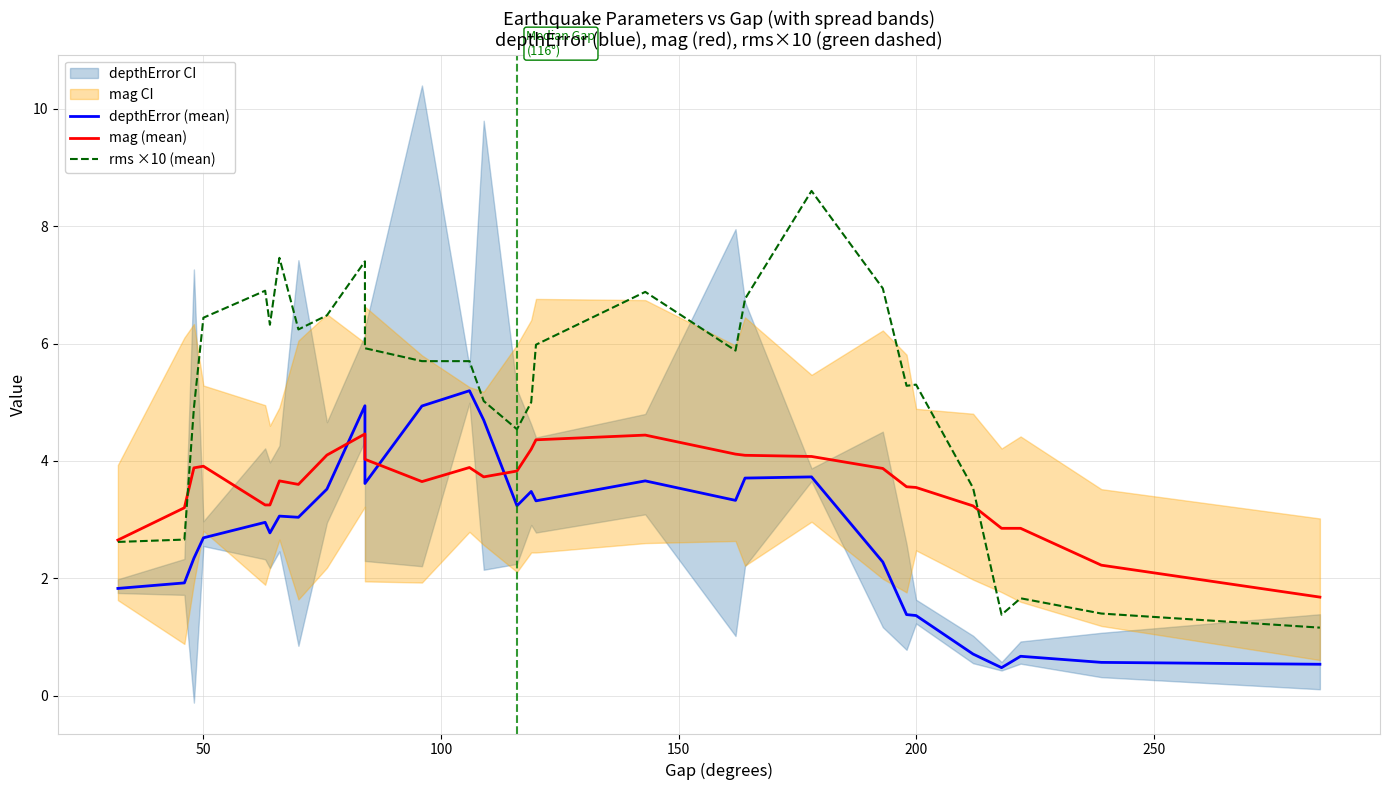

Does the chart display data point markers on the line(s)?

No